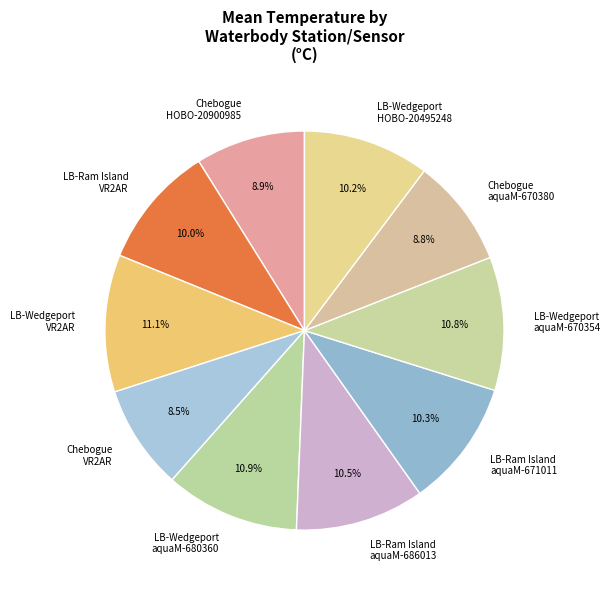

Does LB-Ram Island aquaM-686013 represent more than half of the total?

No